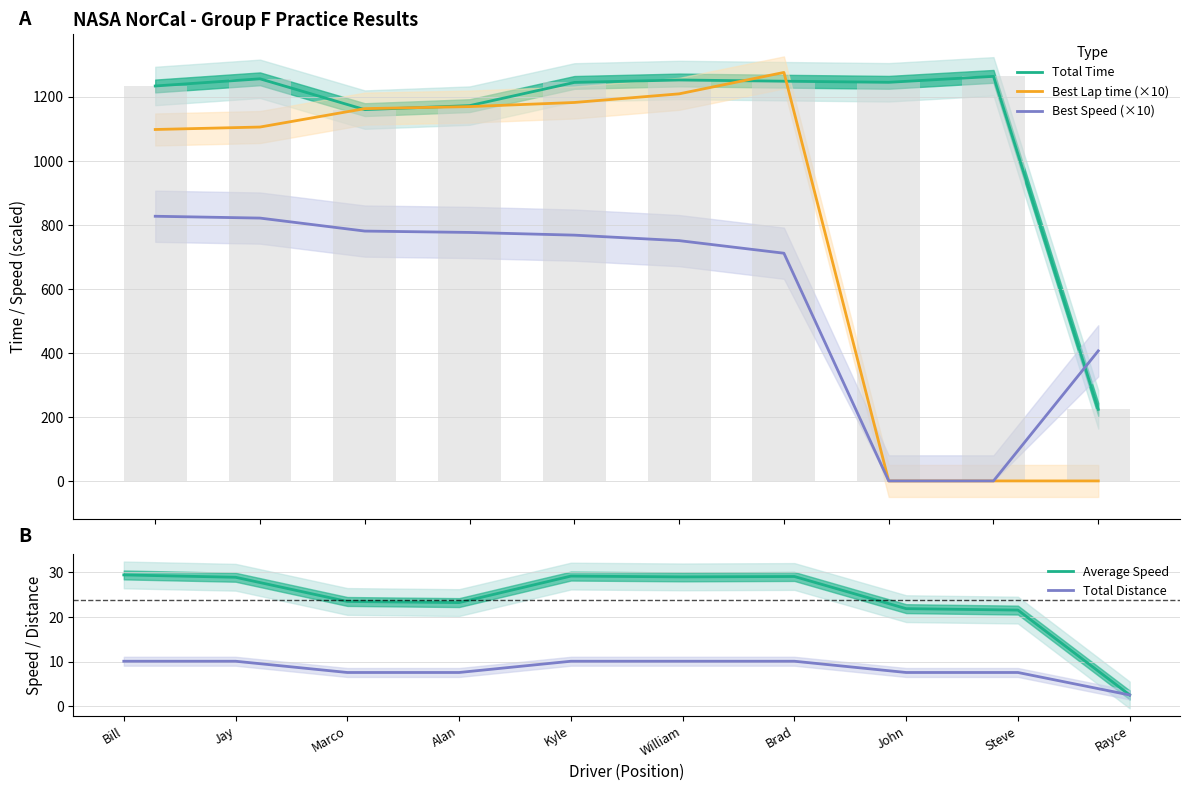

Which series changed the most between Kyle and Brad?

Best Lap time (×10)